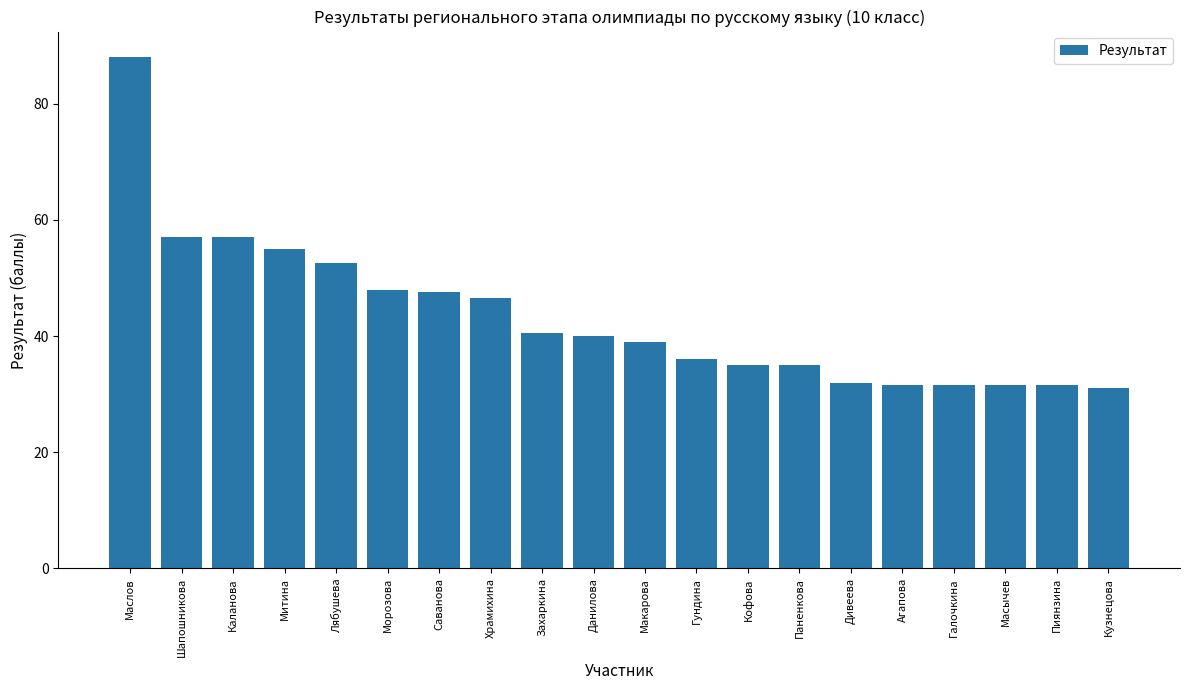

What position from the left is Митина?

4